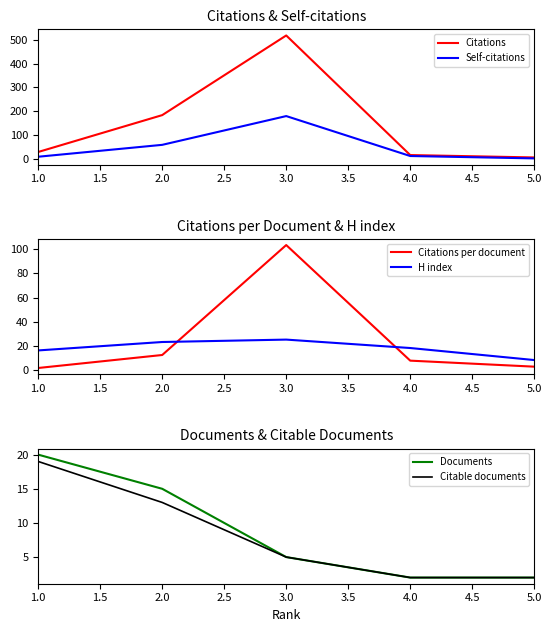

Rank the categories by Citations per document value from highest to lowest.

3.0, 2.0, 4.0, 5.0, 1.0